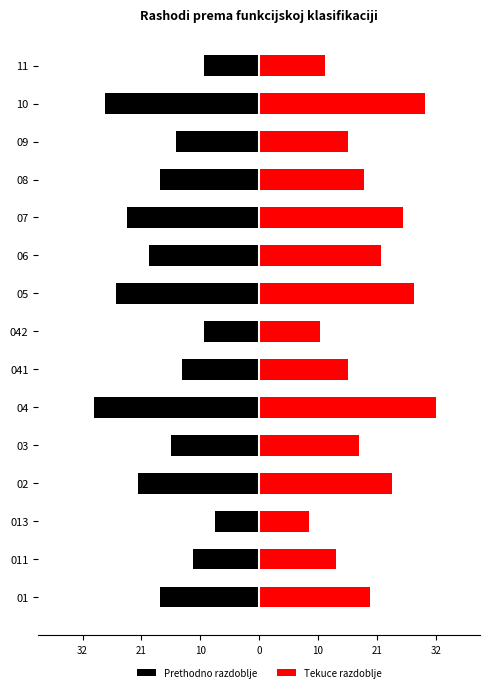

Which series has the largest range (max minus min)?

Tekuce razdoblje